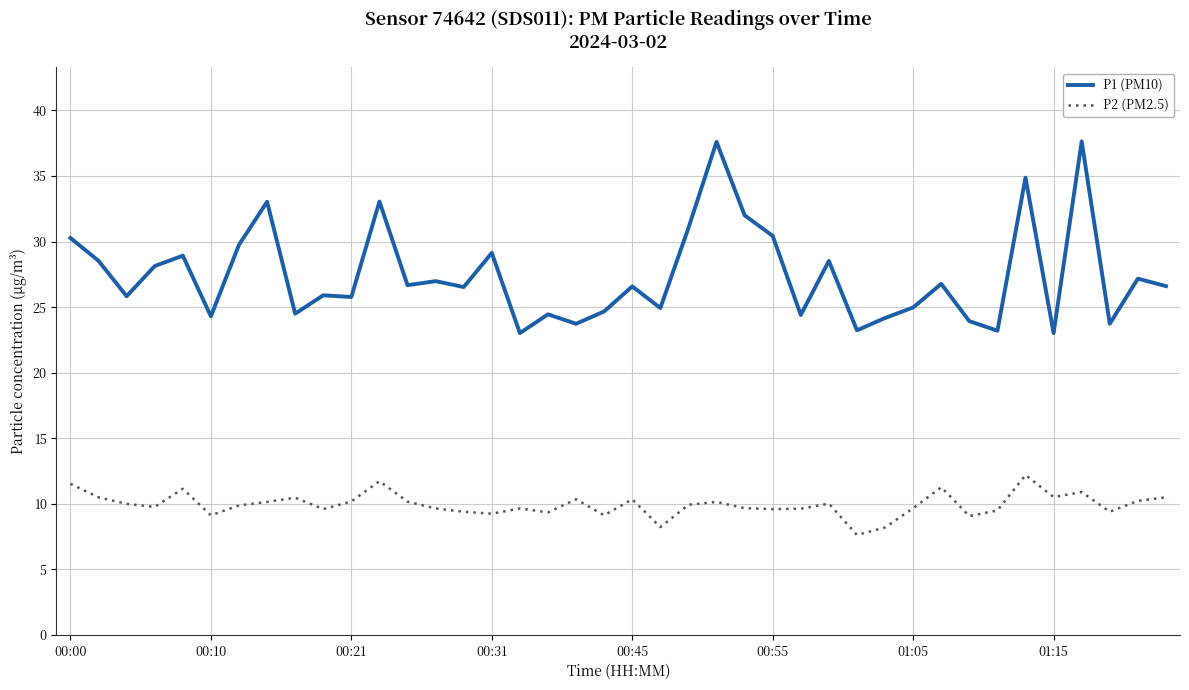

List the series in order of their overall mean, highest first.

P1 (PM10), P2 (PM2.5)